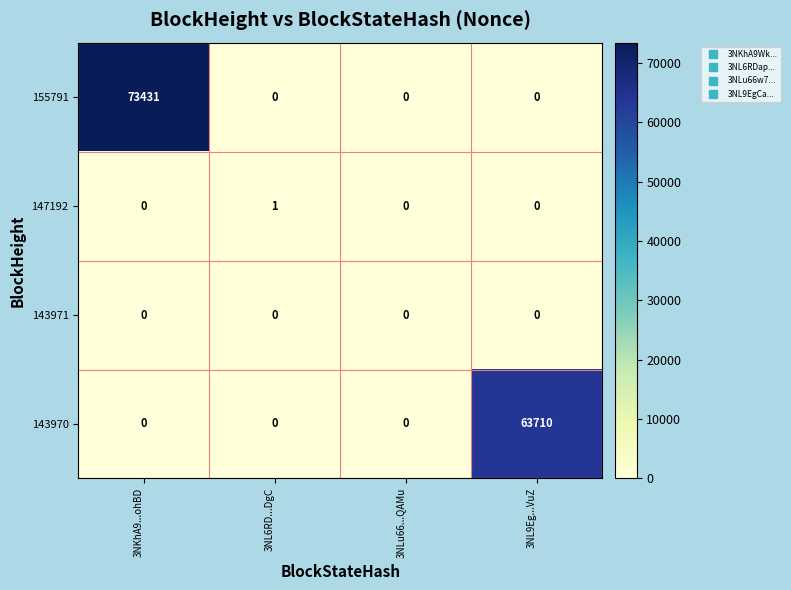

Which category has the highest value in the 155791 series?

3NKhA9...ohBD